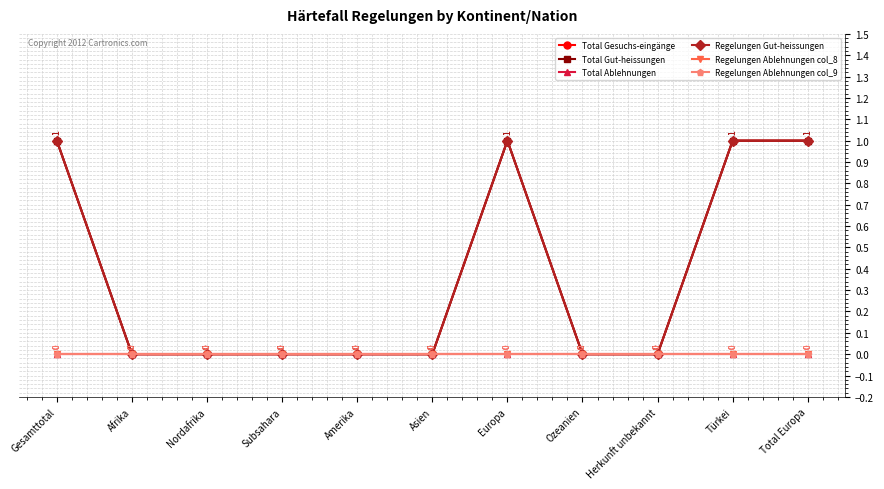

Is this an area chart (filled region under the line)?

No